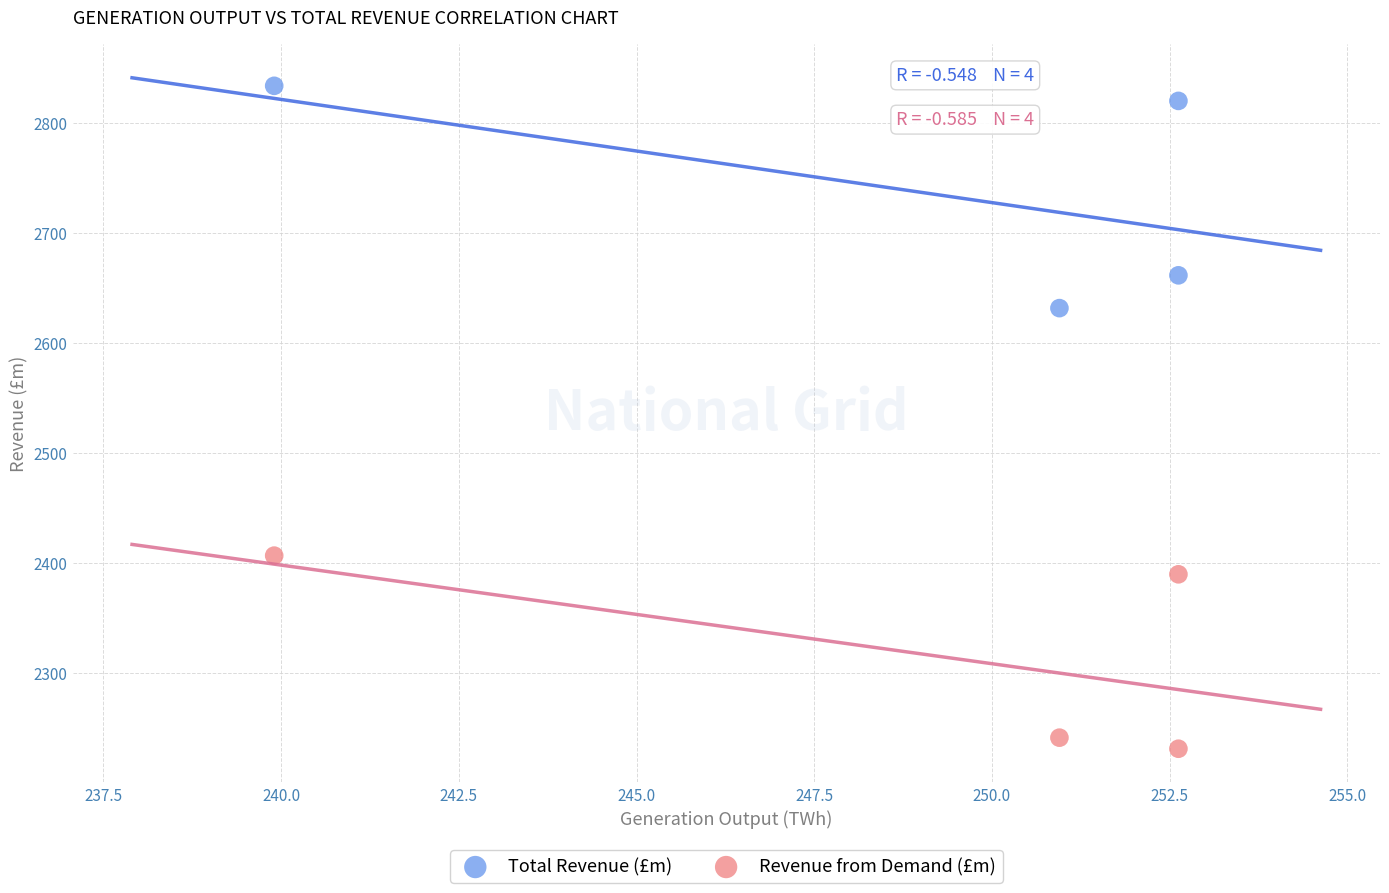

Which series contains the lowest Y value?

Revenue from Demand (£m)